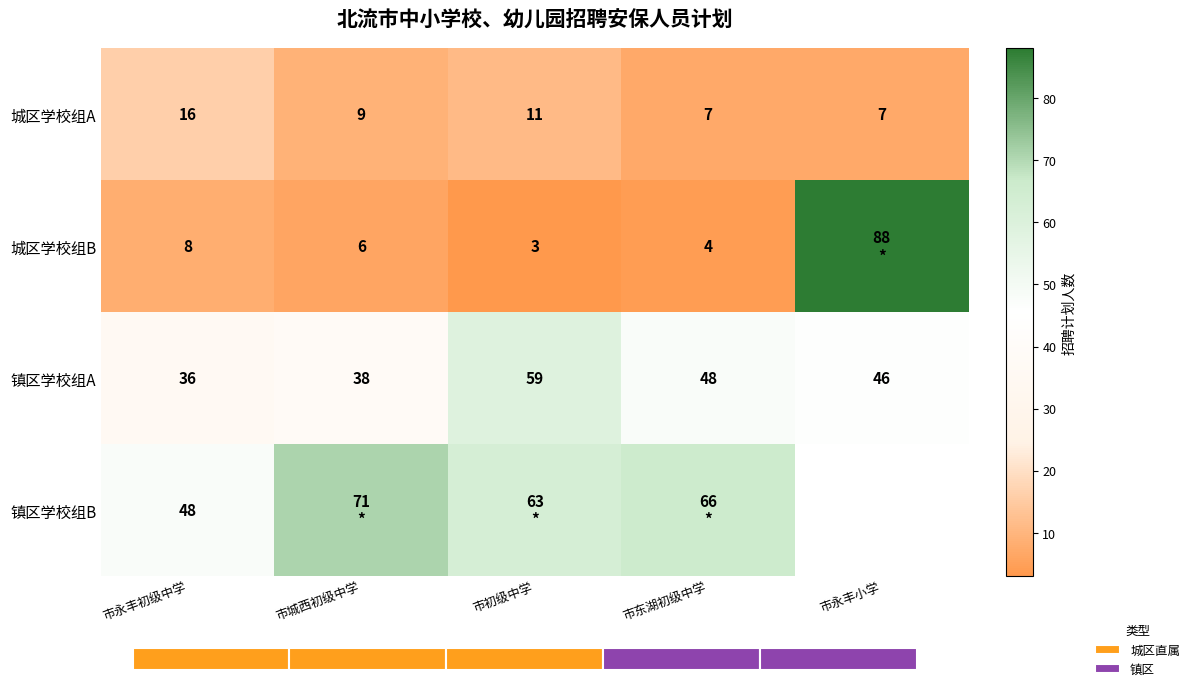

The value of 城区学校组B at 市初级中学 is 2. True or false?

False